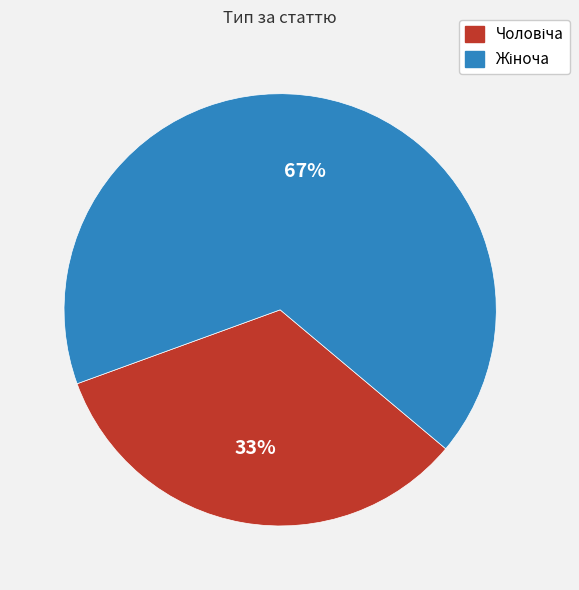

To the nearest percent, what is the average slice percentage?

50%